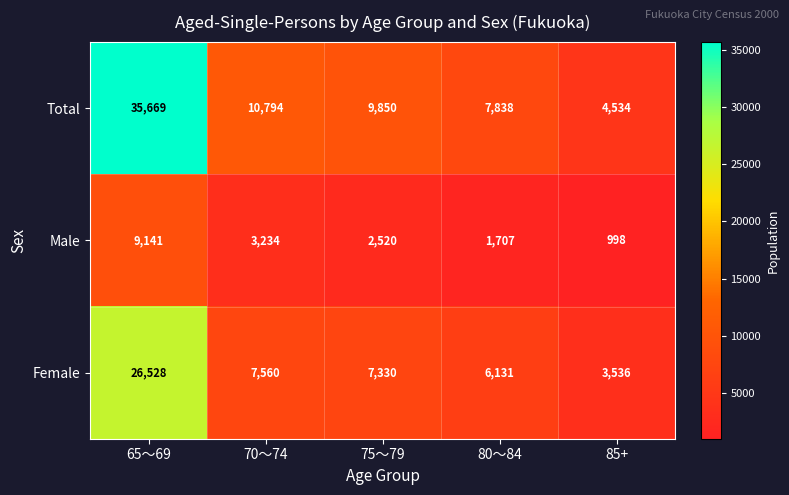

At 85+, list the series in order from largest to smallest.

Total, Female, Male